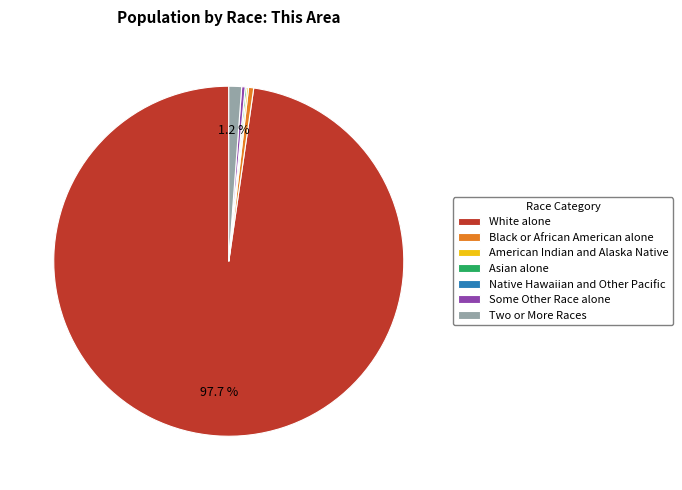

What is the ratio of the value at Some Other Race alone to the value at Black or African American alone?

0.7